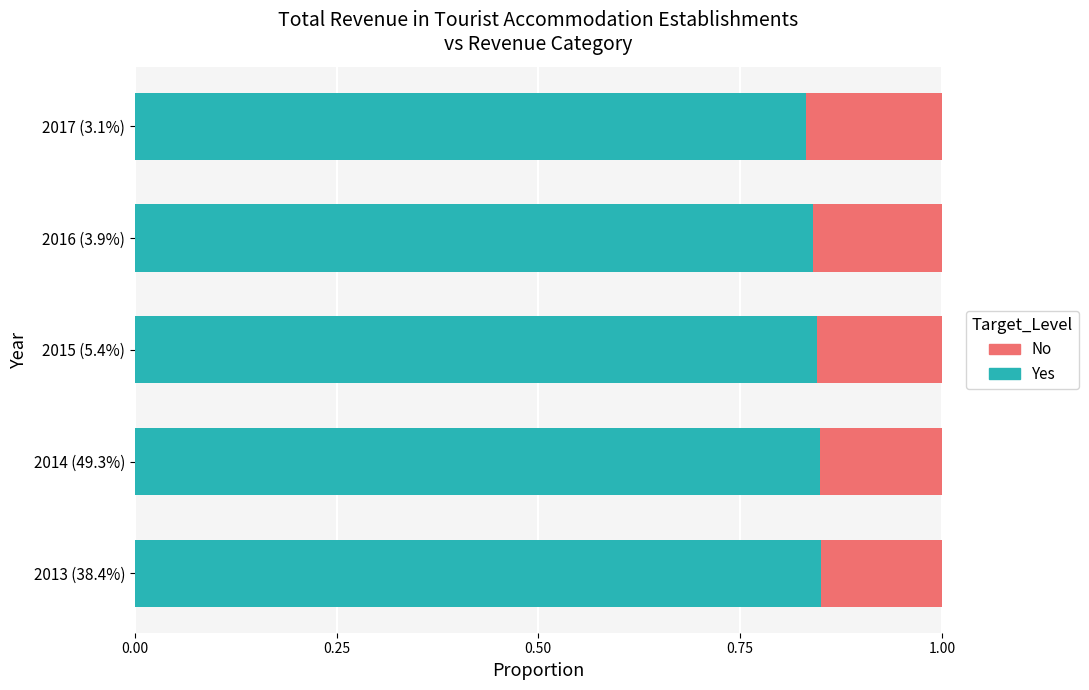

What is the total value across all series at 2017 (3.1%)?

1.0